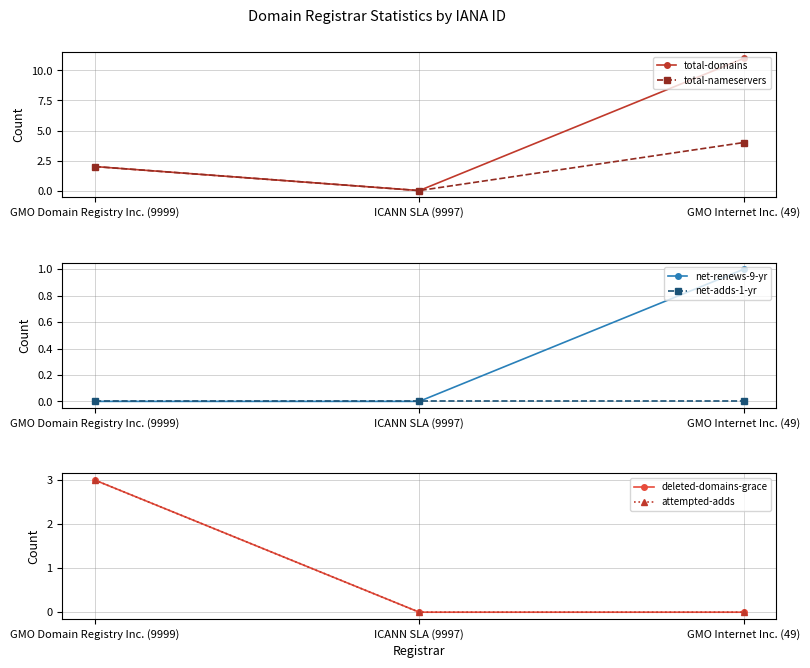

What is the total value across all series at GMO Internet Inc. (49)?

16